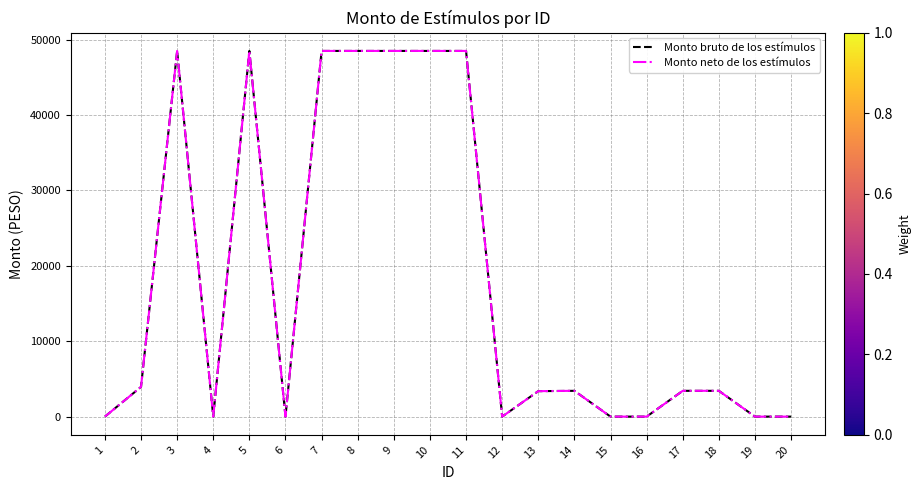

Reading left to right, extract all data points from this chart.

Monto bruto de los estímulos: 1=0.0	2=3941.3	3=48502.6	4=0.0	5=48502.6	6=0.0	7=48502.6	8=48502.6	9=48502.6	10=48502.6	11=48502.6	12=0.0	13=3376.6	14=3421.3	15=0.0	16=0.0	17=3421.3	18=3421.3	19=0.0	20=0.0
Monto neto de los estímulos: 1=0.0	2=3941.3	3=48502.6	4=0.0	5=48502.6	6=0.0	7=48502.6	8=48502.6	9=48502.6	10=48502.6	11=48502.6	12=0.0	13=3376.6	14=3421.3	15=0.0	16=0.0	17=3421.3	18=3421.3	19=0.0	20=0.0